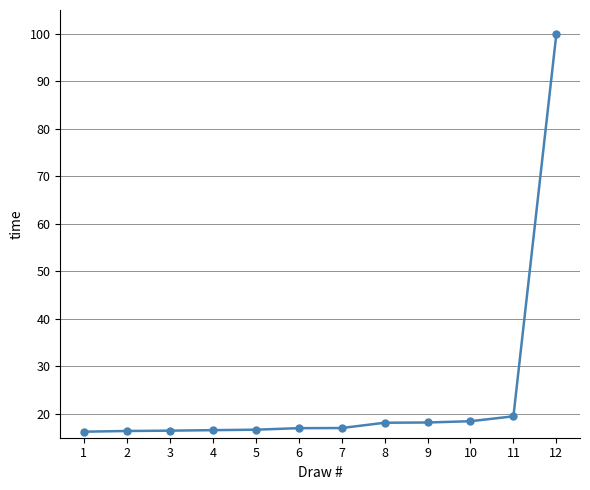

What is the sum of the values at 6 and 11?

36.5